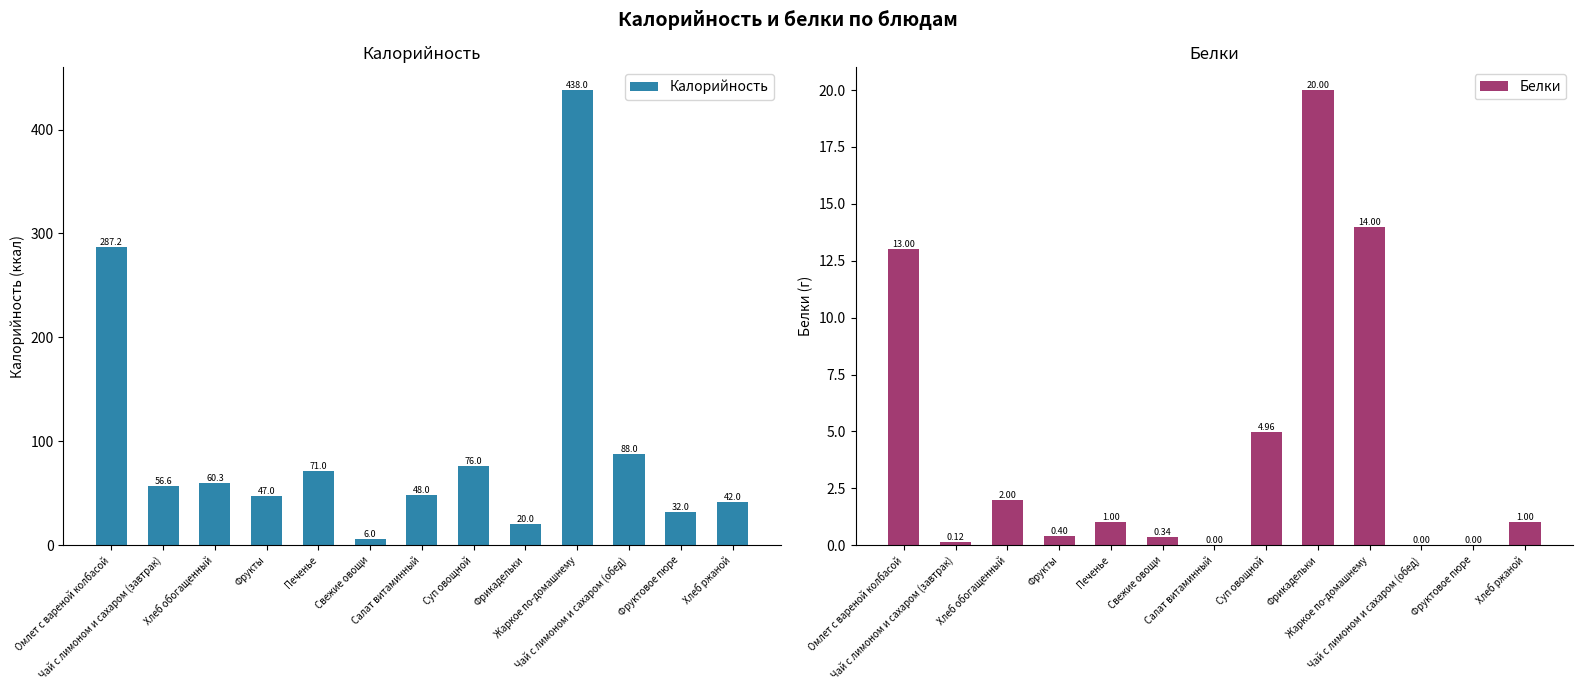

At how many categories does at least one series exceed 416?

1